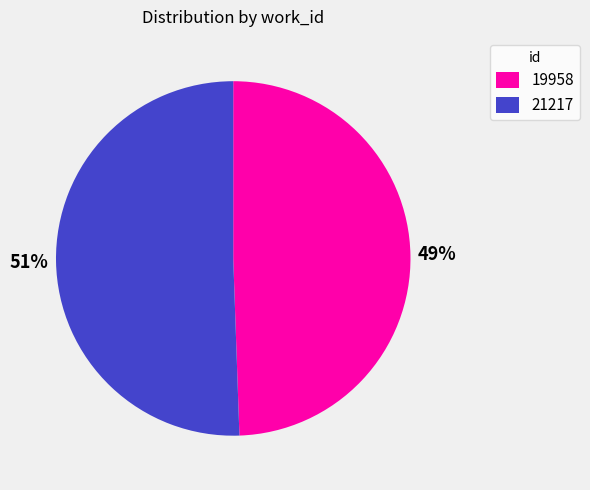

Rank the categories by value from highest to lowest.

21217, 19958